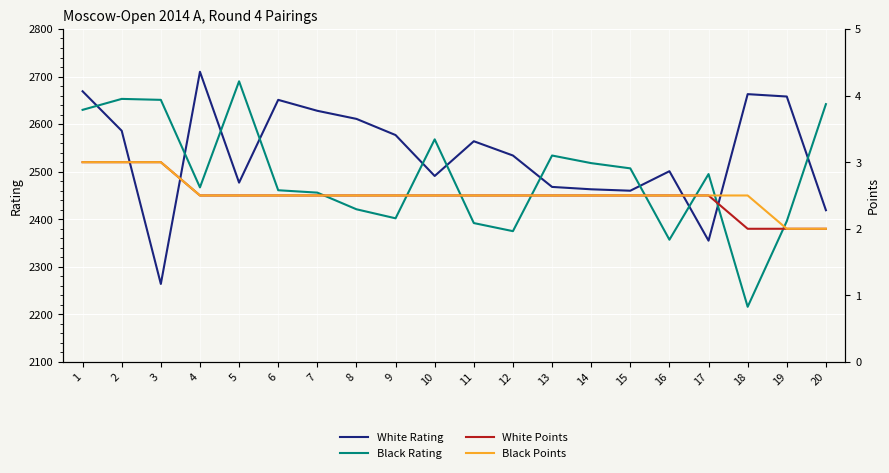

What is the difference between the highest and lowest values at 4?

2707.5